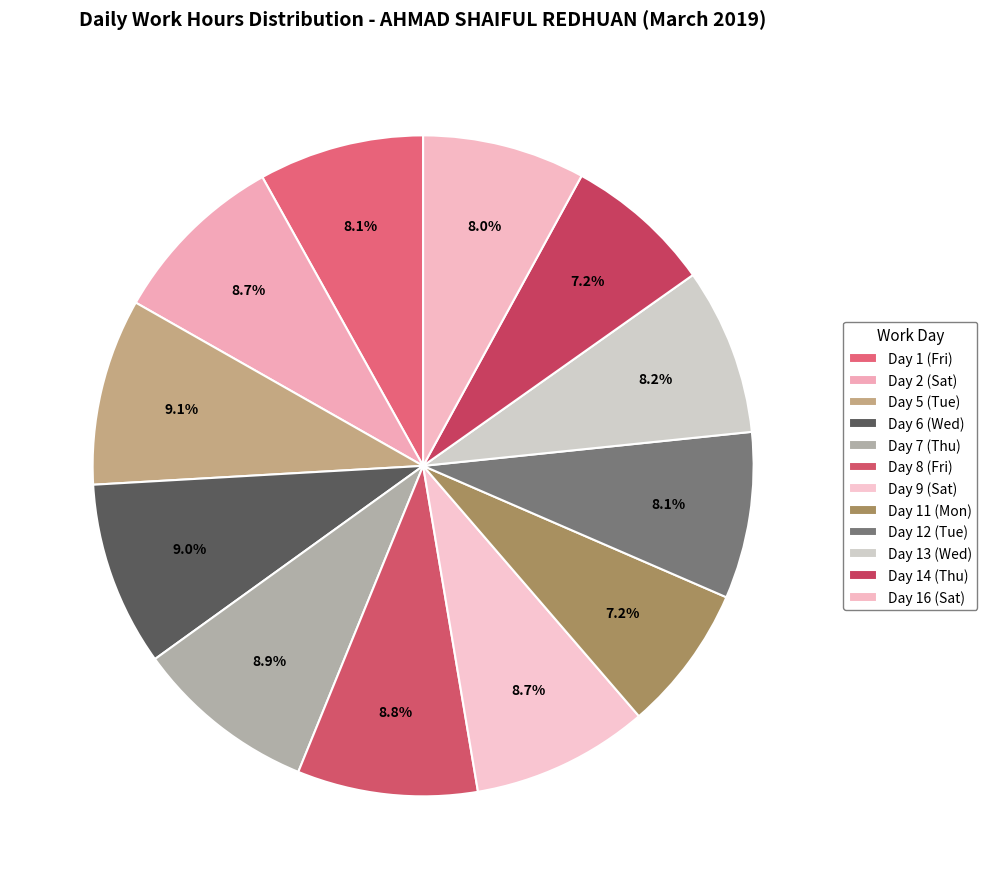

Count the number of slices in the pie.

12